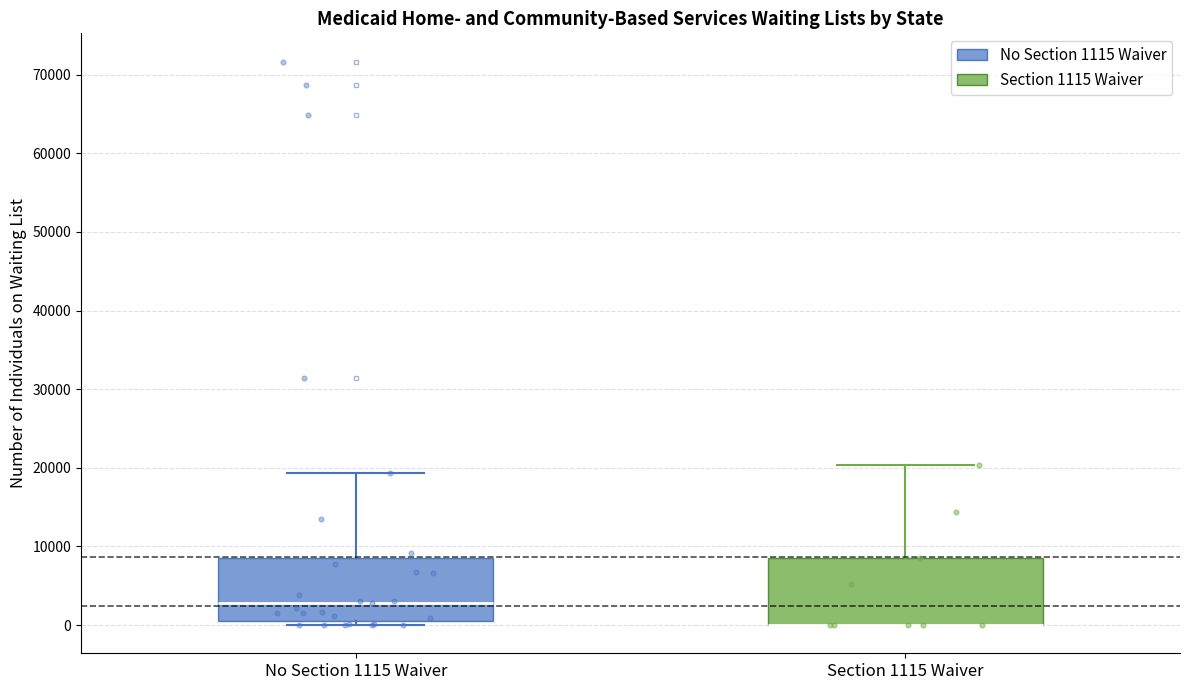

Reading left to right, read every box against the y-axis: the position of its median line, the range the box covers, and the ends of its whiskers. The values are not printed on the chart, so give them approximately, as read against the axis.

No Section 1115 Waiver: median 3000, box 1000 to 8000, whiskers 0 to 19000
Section 1115 Waiver: median 0 (drawn on the box's lower edge), box 0 to 9000, whiskers 0 to 20000